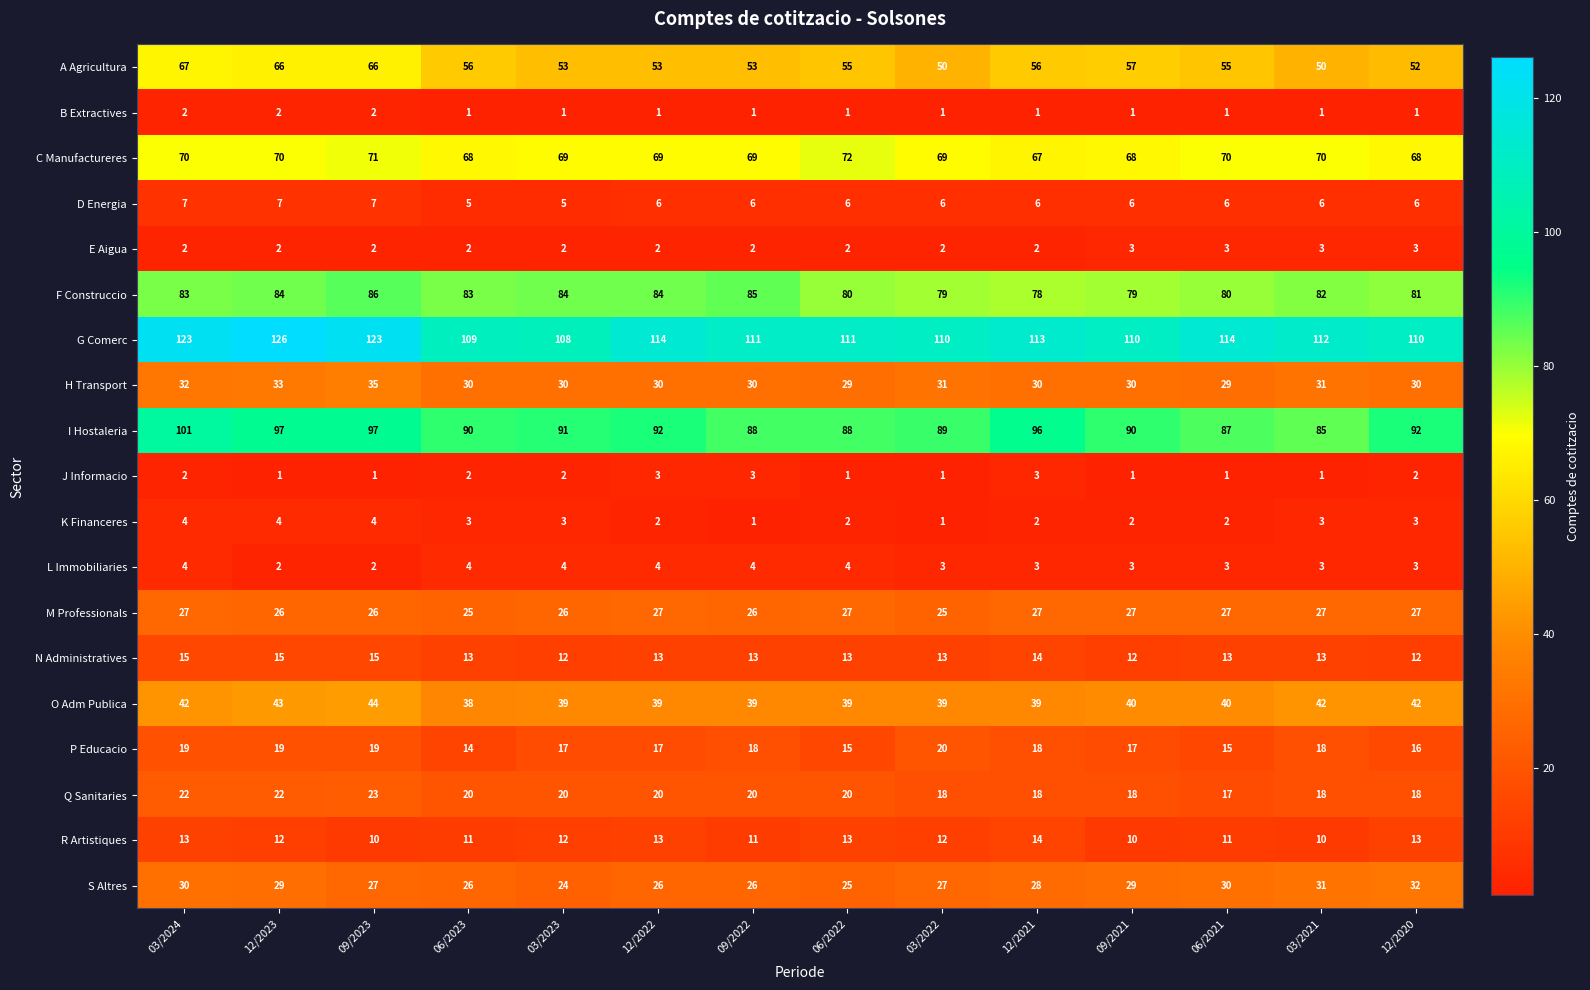

Count the number of data series in this chart.

19